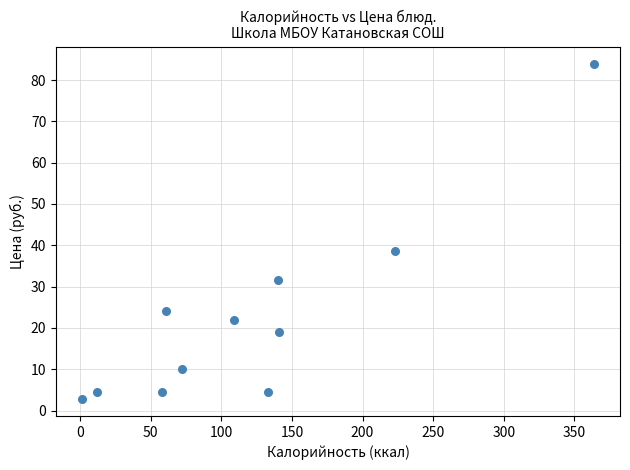

What is the range of Y values (max minus min)?

81.3